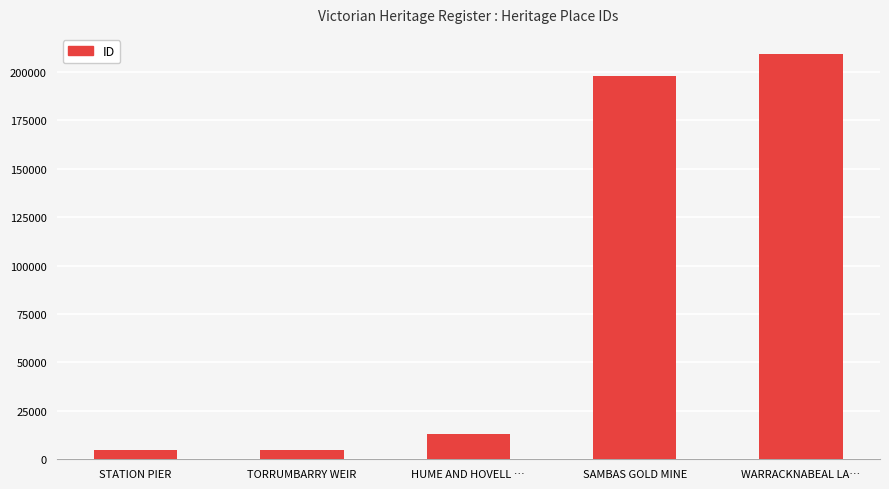

What value does the data have at HUME AND HOVELL …?

12801